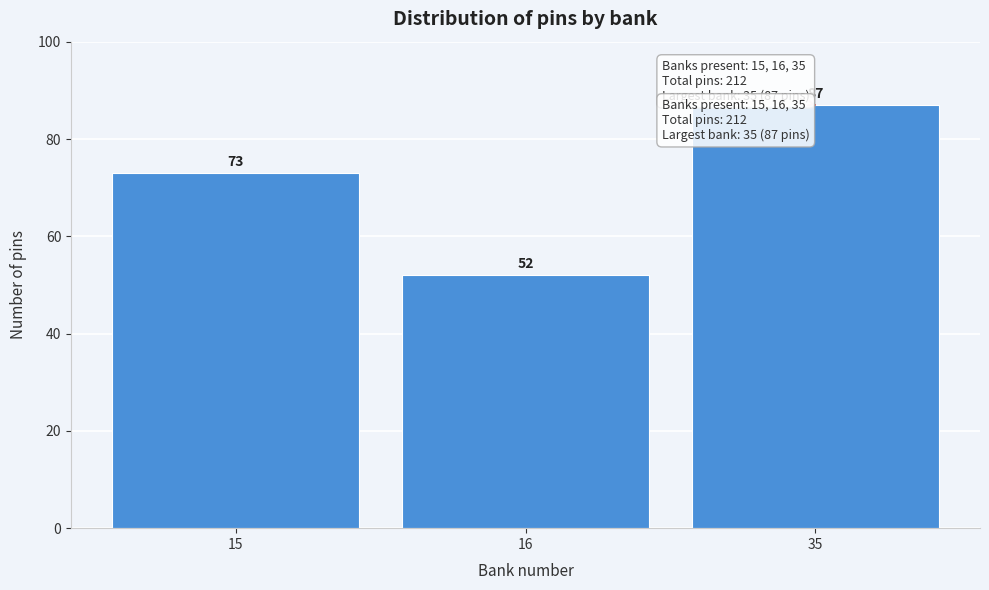

Reading left to right, what are all the values shown in this chart?

73	52	87